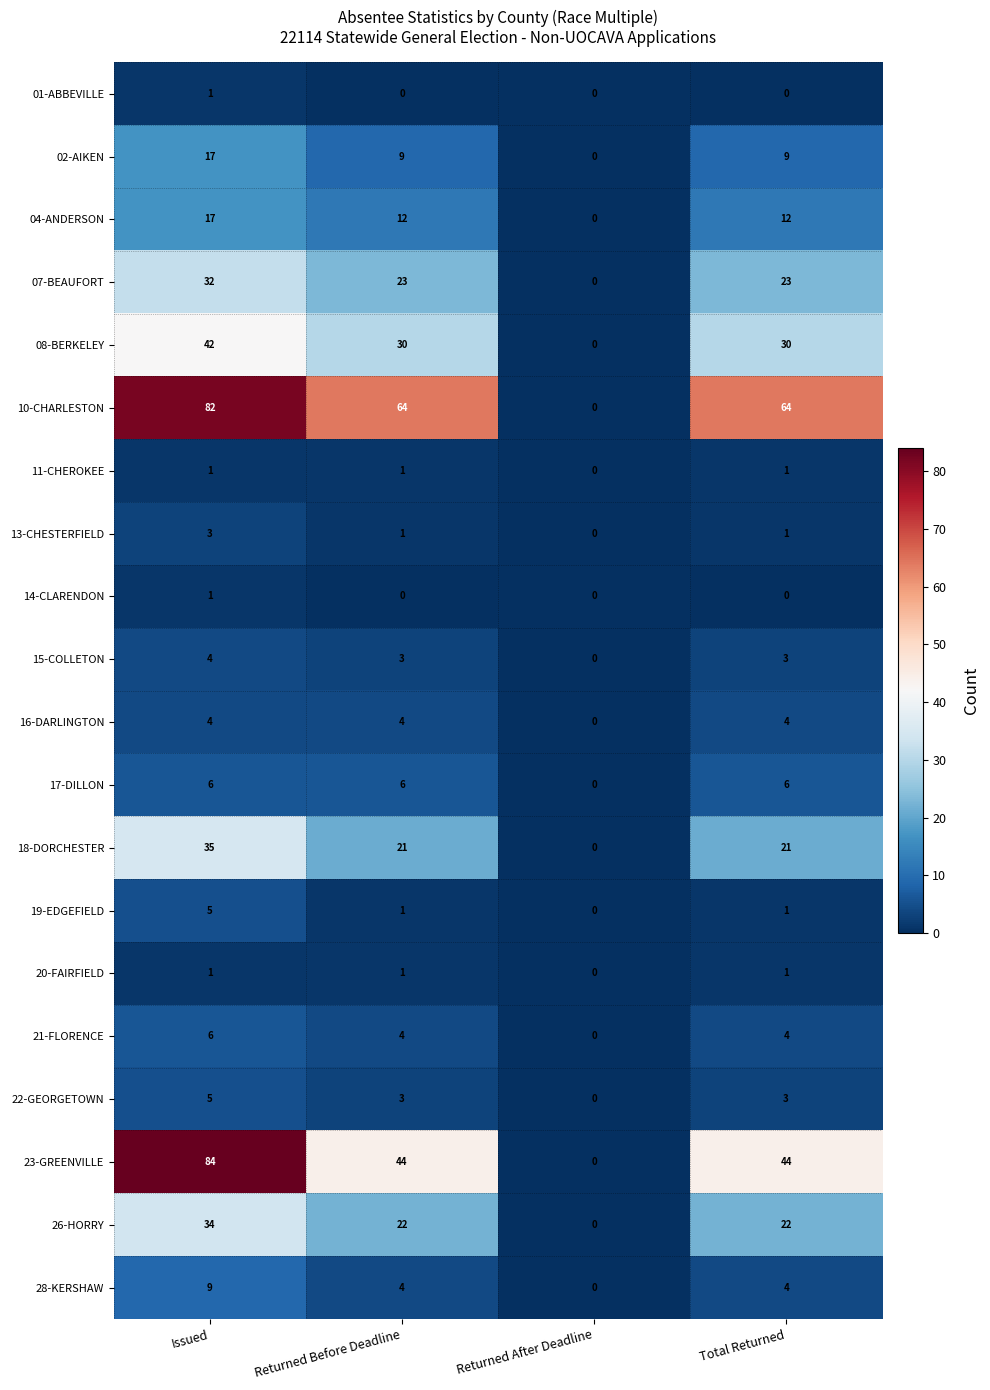

Which series has the largest total across all categories?

10-CHARLESTON